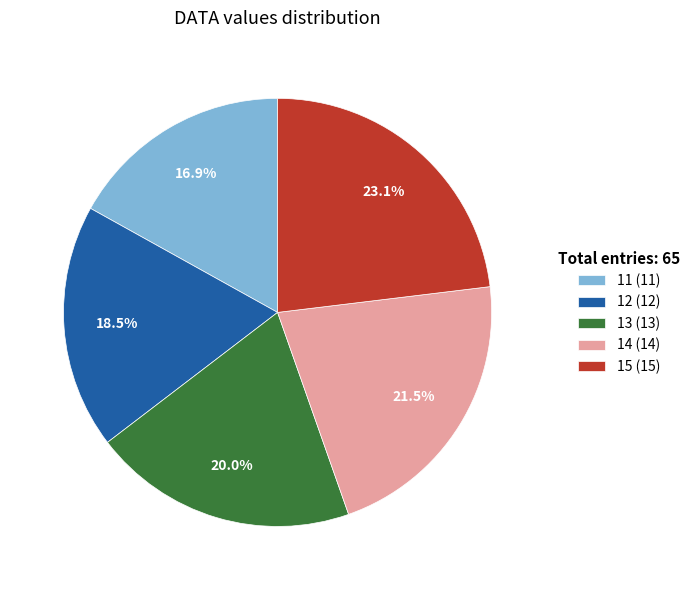

Is there a majority slice in this chart?

No